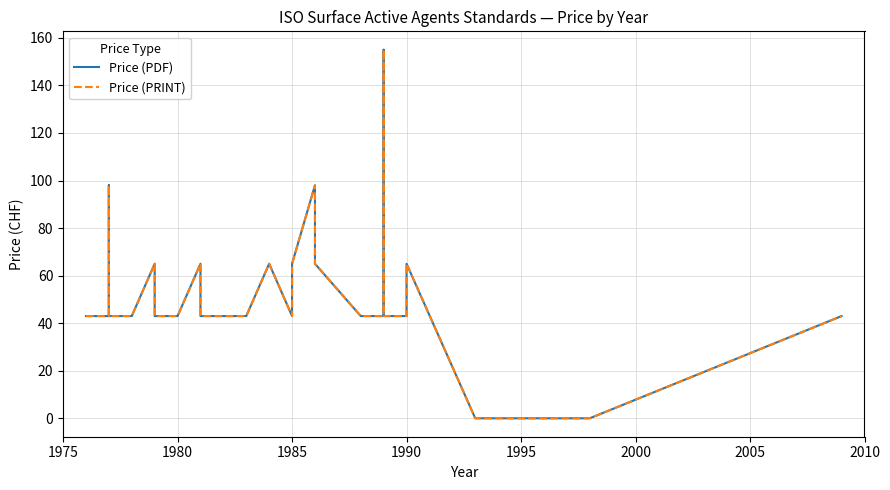

Does the chart display data point markers on the line(s)?

No